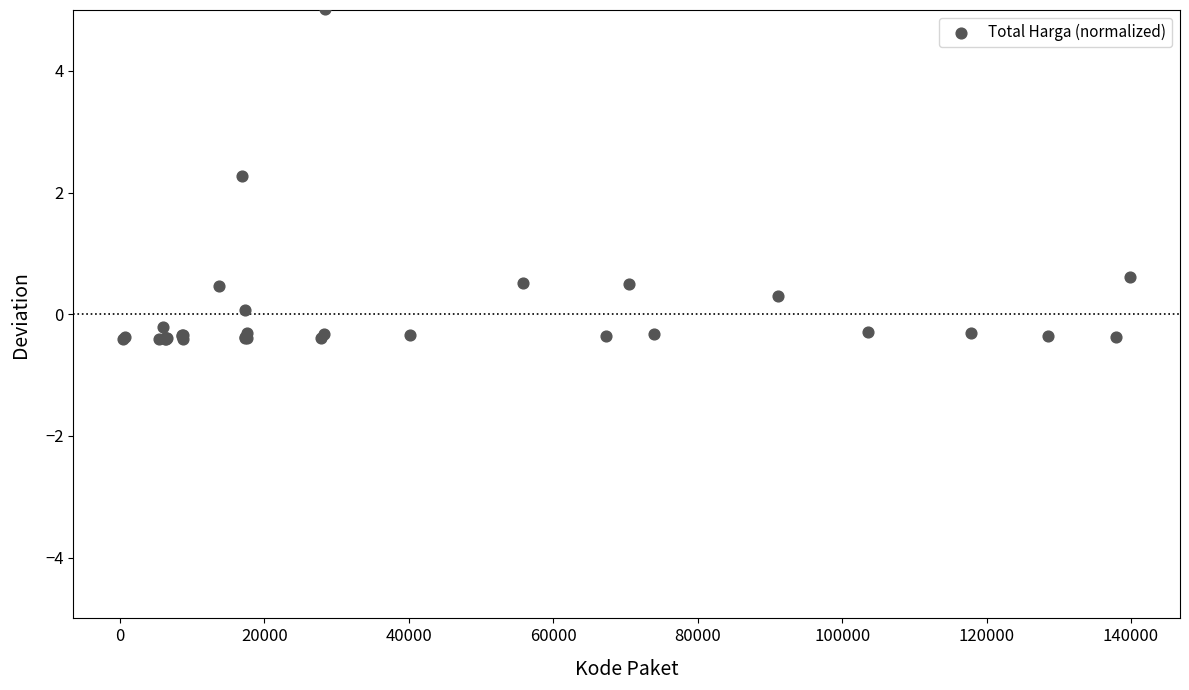

What Y value in the scatter plot is closest to 2?

2.3